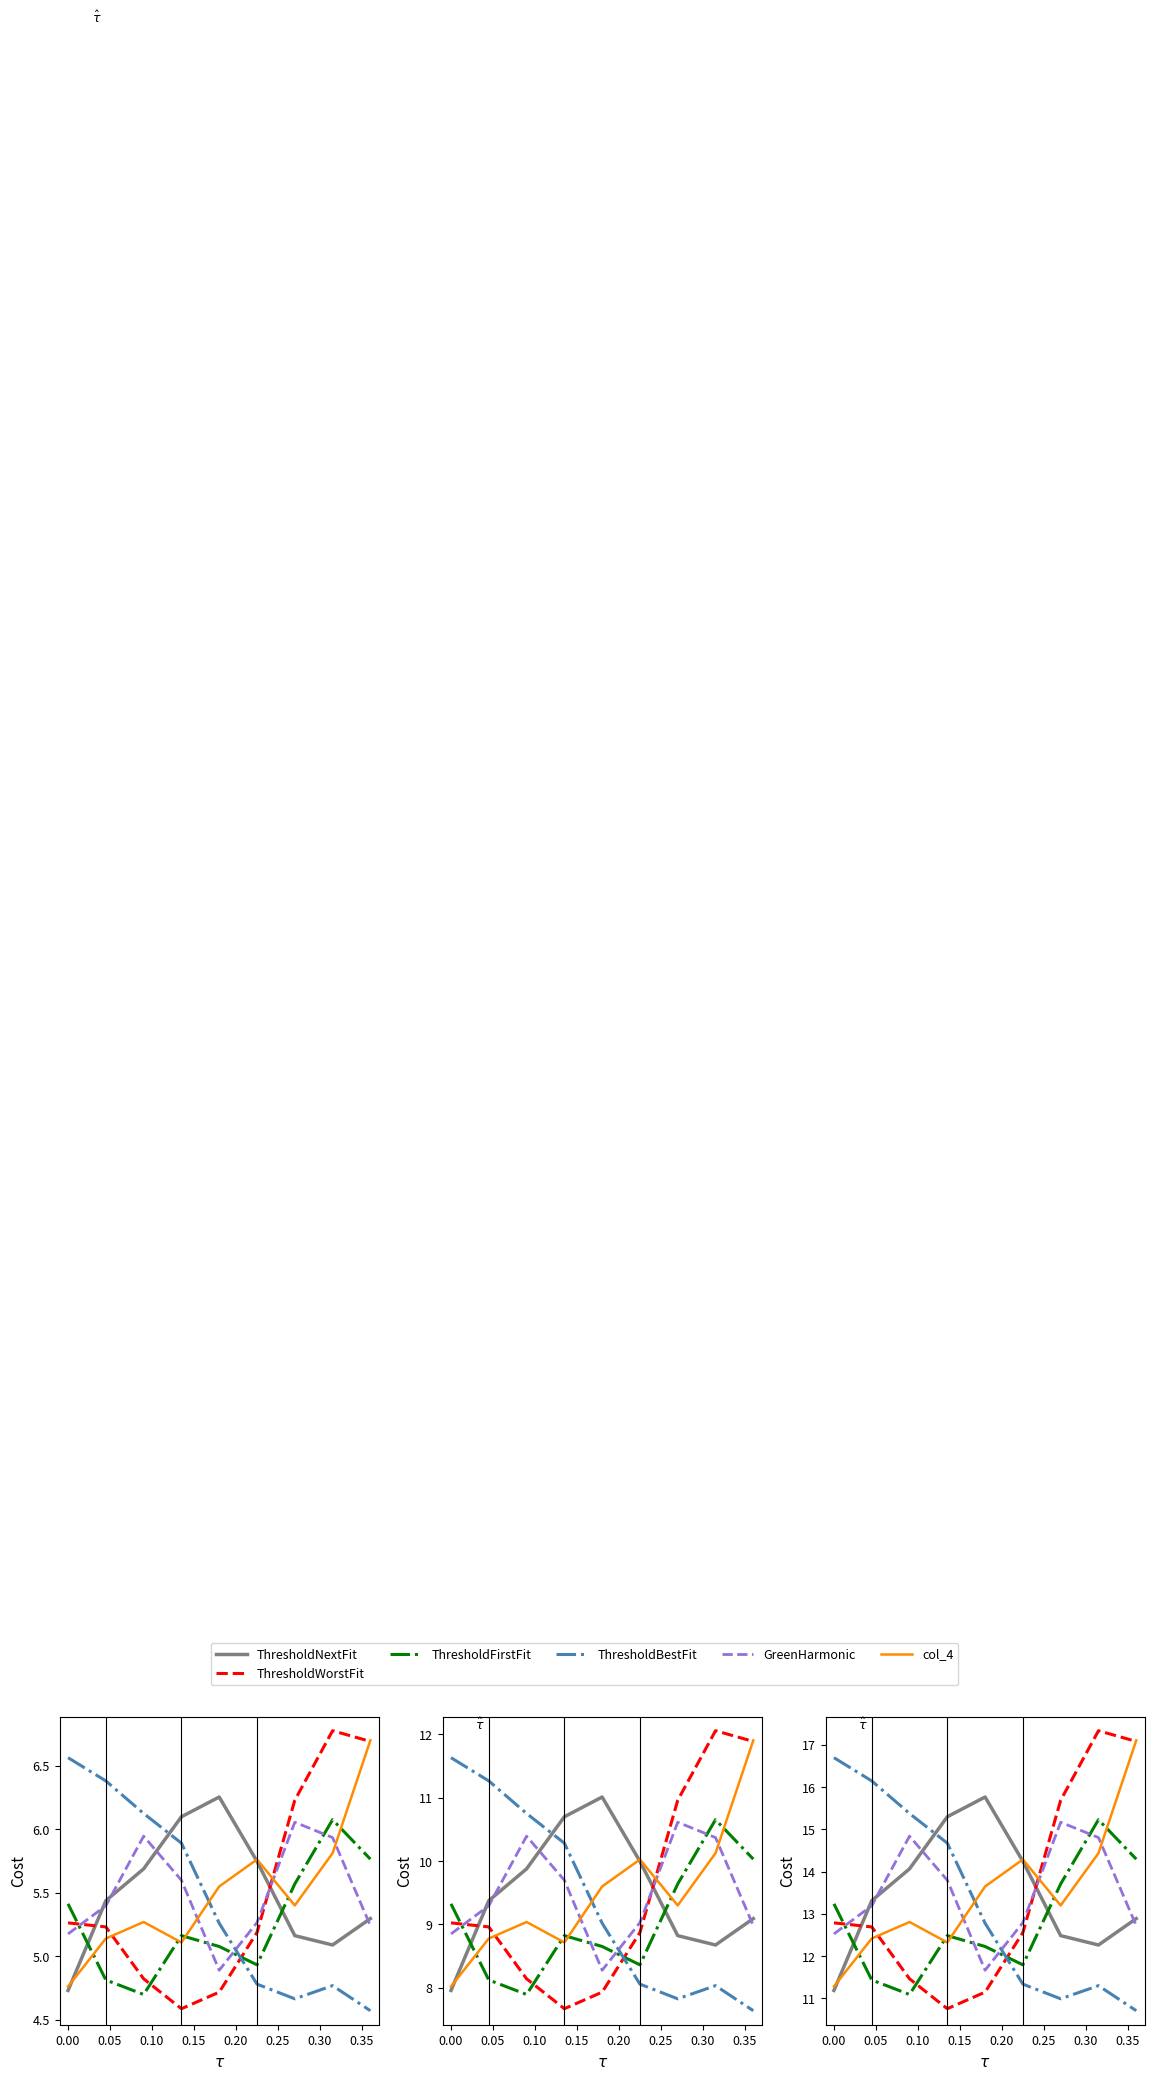

What is the sum of the GreenHarmonic values at 0.20 and −0.05?

25.3